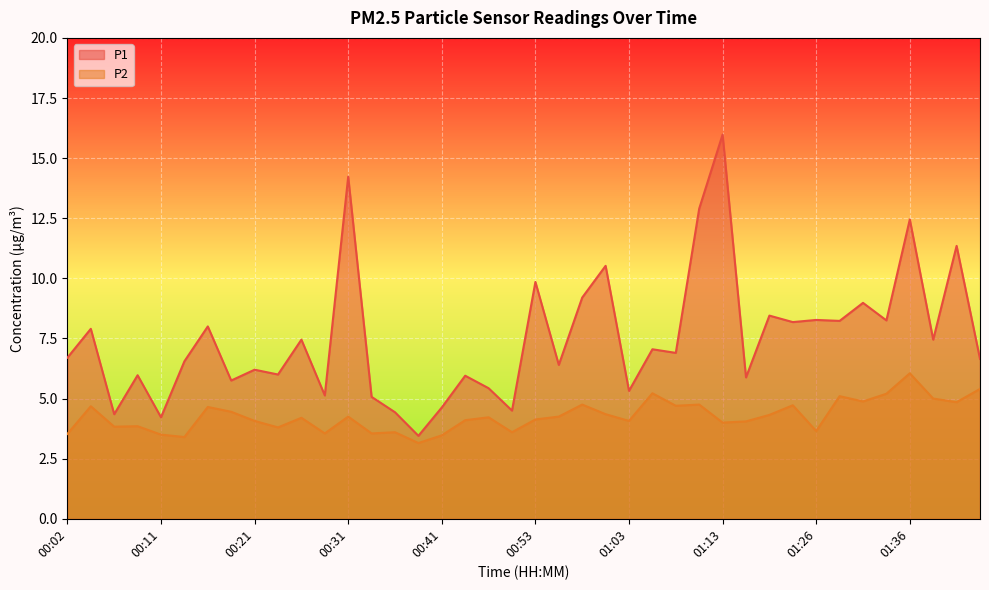

What value does the P2 series have at 01:05?

5.2